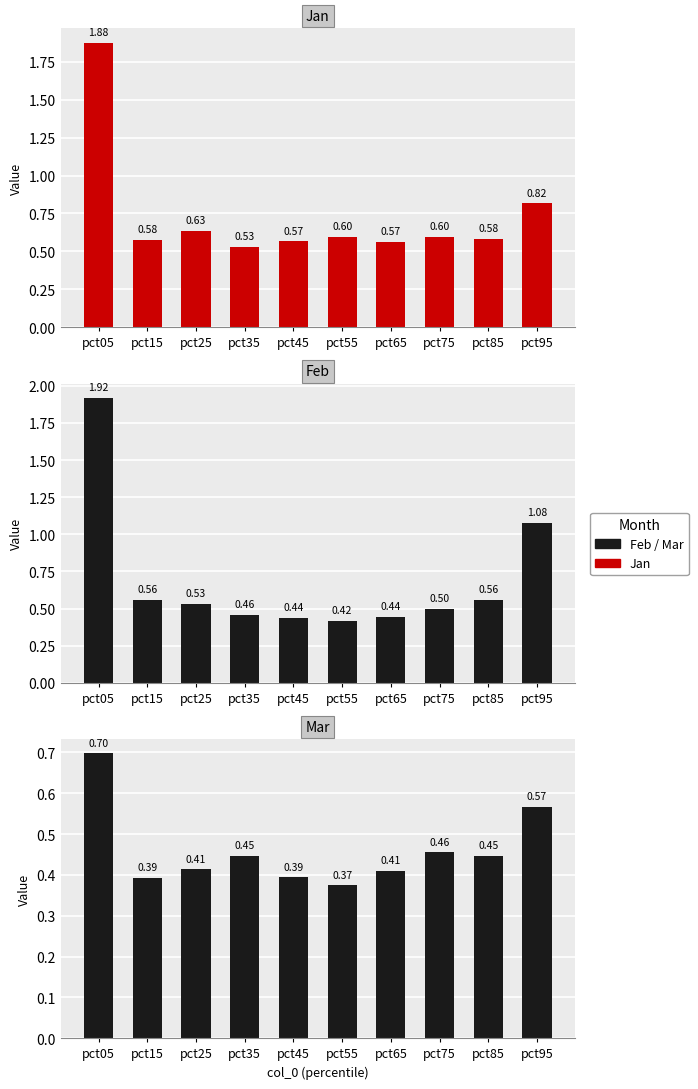

Is it true that Feb equals 0.6 at pct15?

True